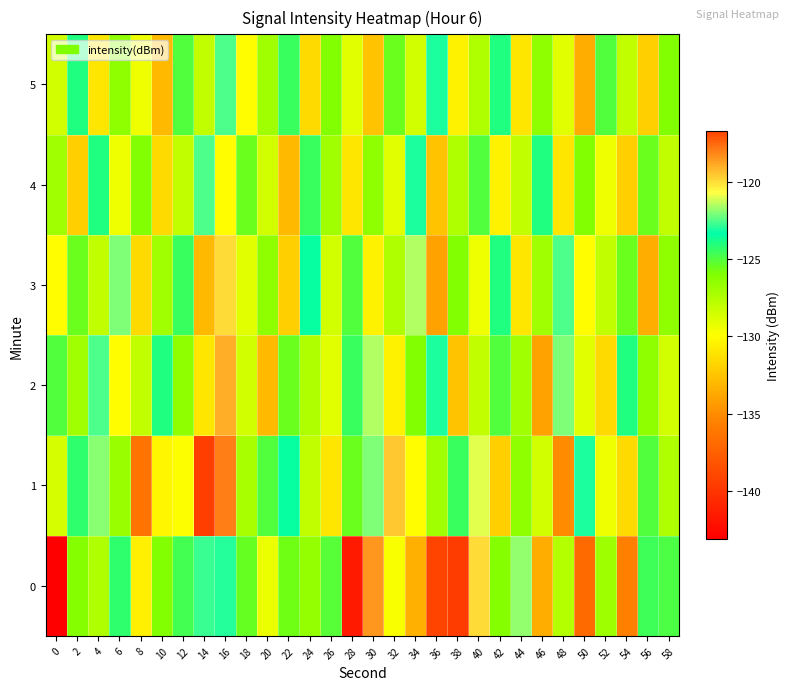

What is the total value across all series at 48?

-767.1